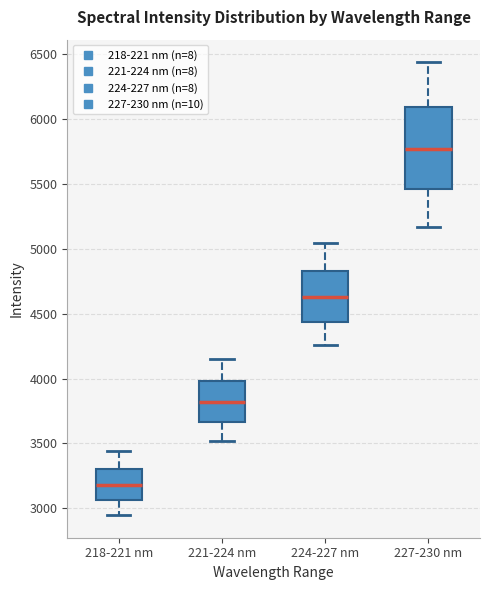

Reading left to right, read every box against the y-axis: the position of its median line, the range the box covers, and the ends of its whiskers. The values are not printed on the chart, so give them approximately, as read against the axis.

218-221 nm: median 3200, box 3050 to 3300, whiskers 2950 to 3450
221-224 nm: median 3800, box 3650 to 4000, whiskers 3500 to 4150
224-227 nm: median 4650, box 4450 to 4850, whiskers 4250 to 5050
227-230 nm: median 5750, box 5450 to 6100, whiskers 5150 to 6450